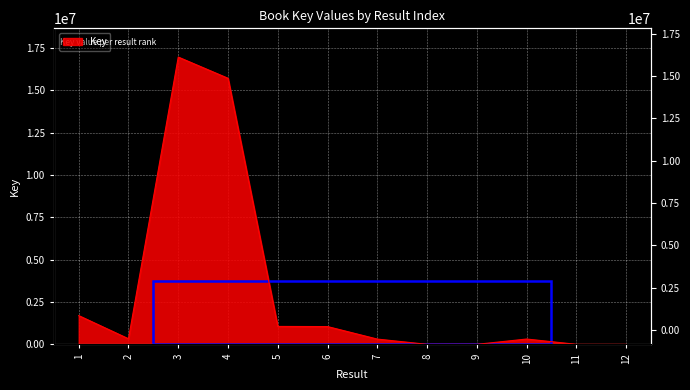

What is the value of the 6th point from the left?

1052482